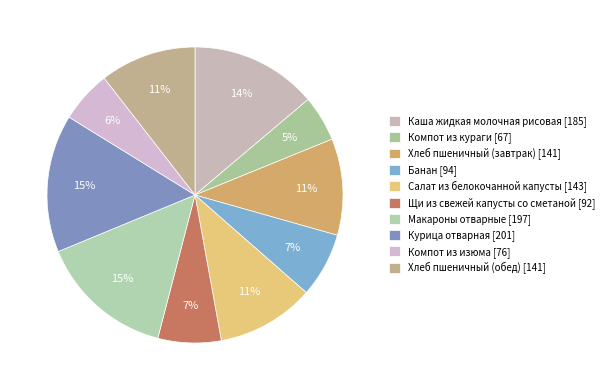

Is there a majority slice in this chart?

No